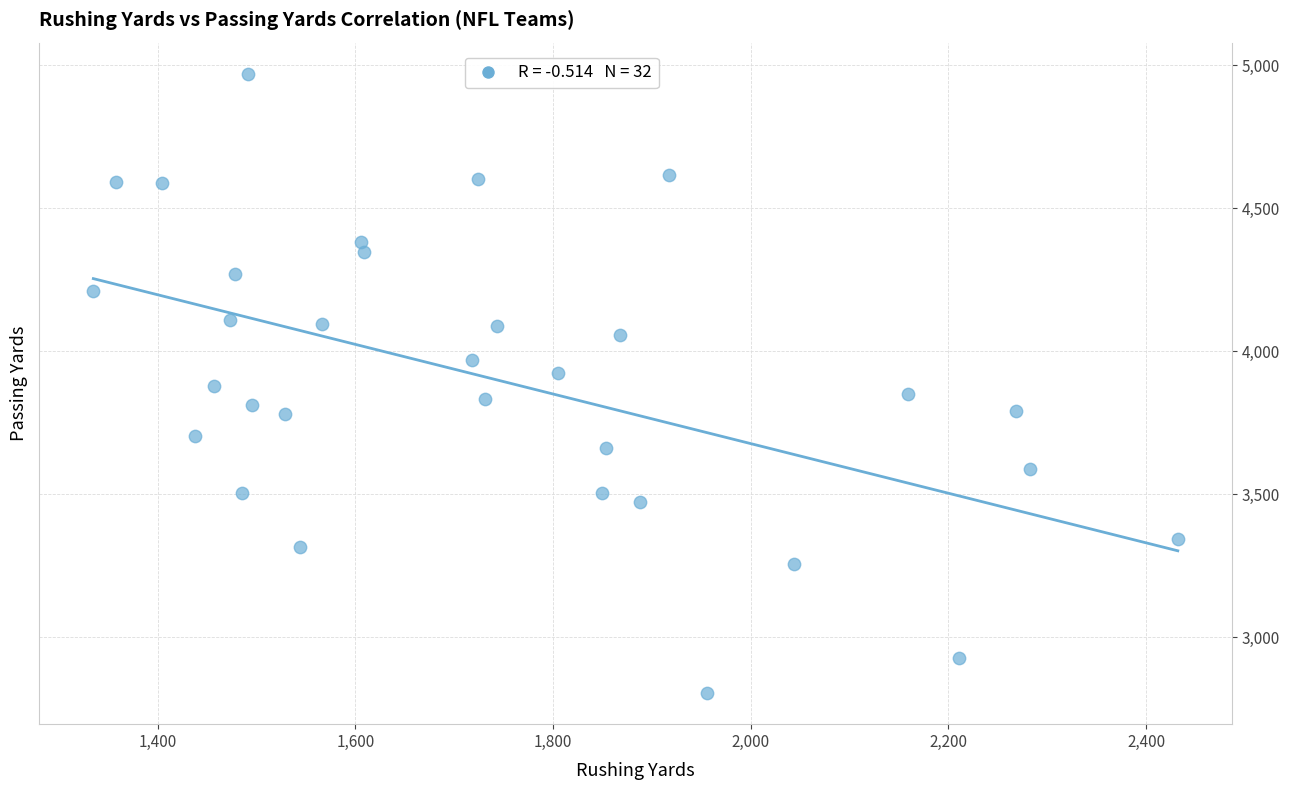

What is the range of Y values (max minus min)?

2165